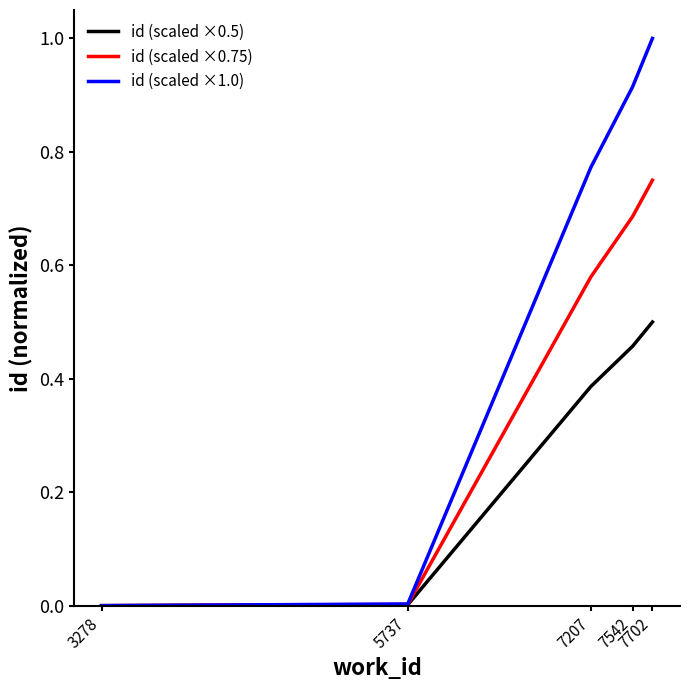

True or false: id (scaled ×0.75) has more than 0 points higher than both neighbors.

False